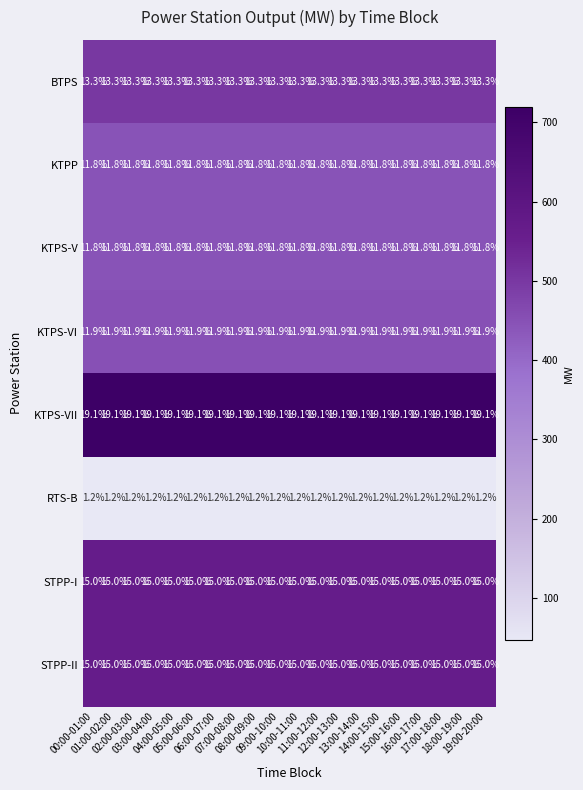

What is the sum of all BTPS values?

266.0